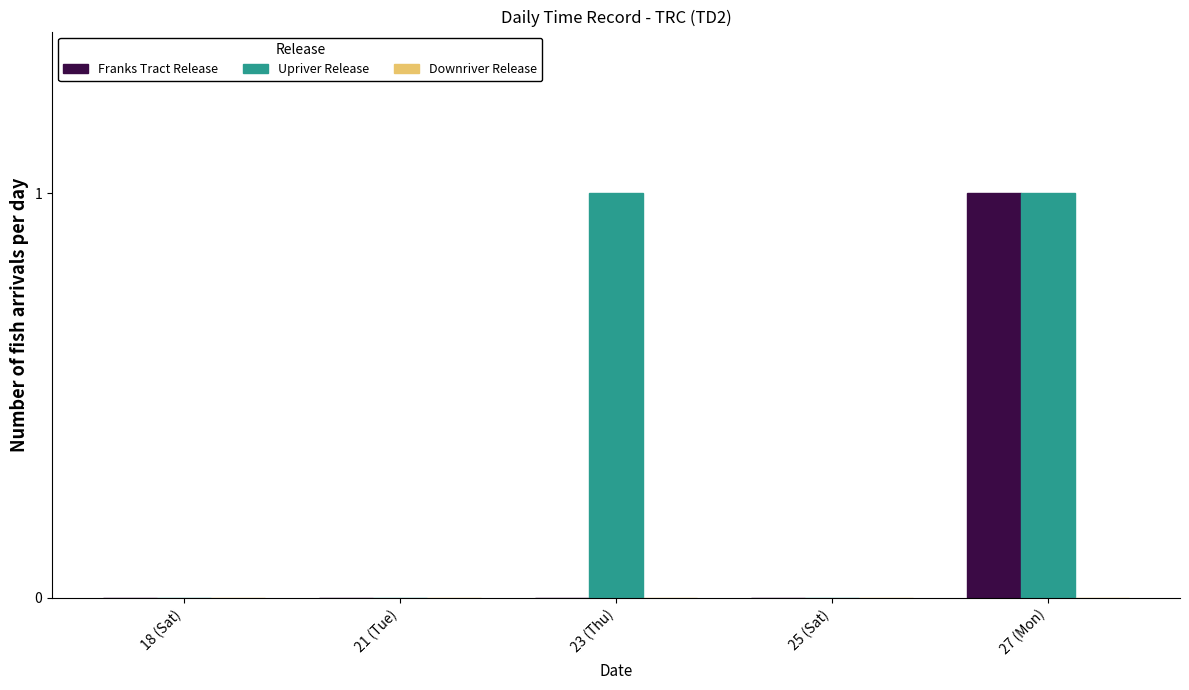

The Upriver Release series shows 0 at 25 (Sat). True or false?

True